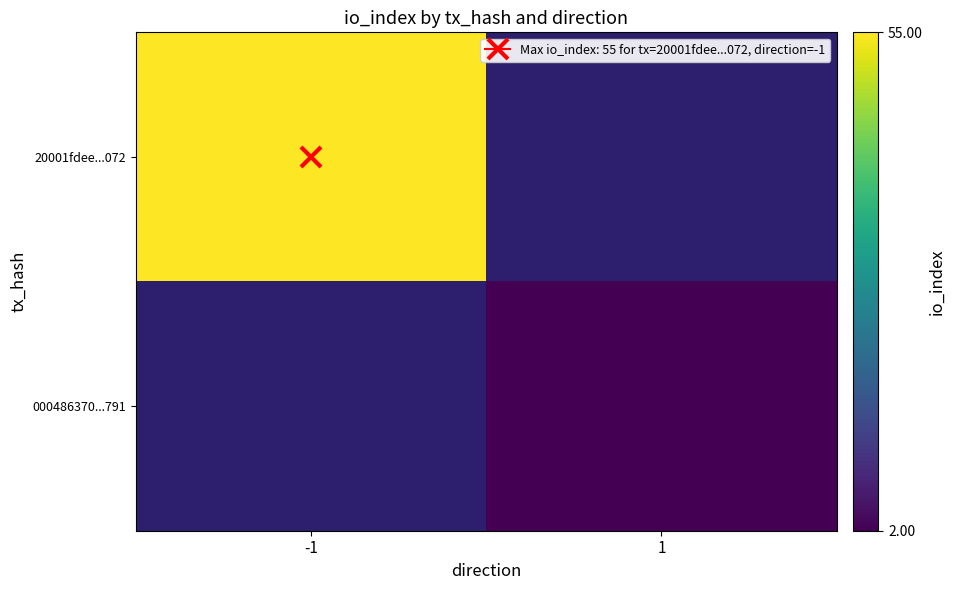

Where is 20001fdee...072 nearest to the value 55?

-1